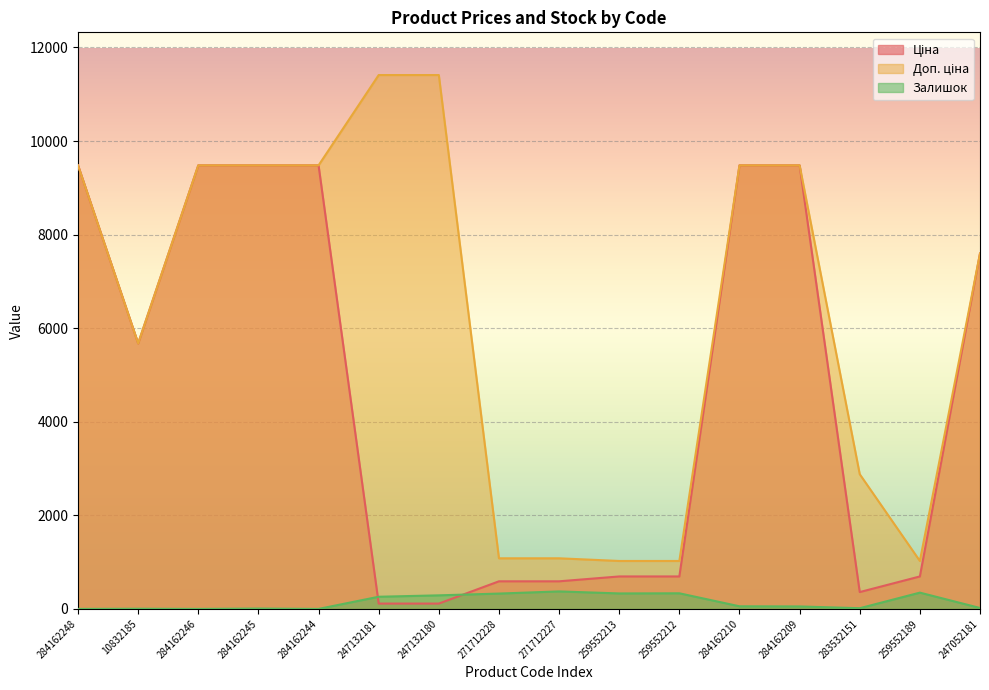

What position from the right is 284162209?

4